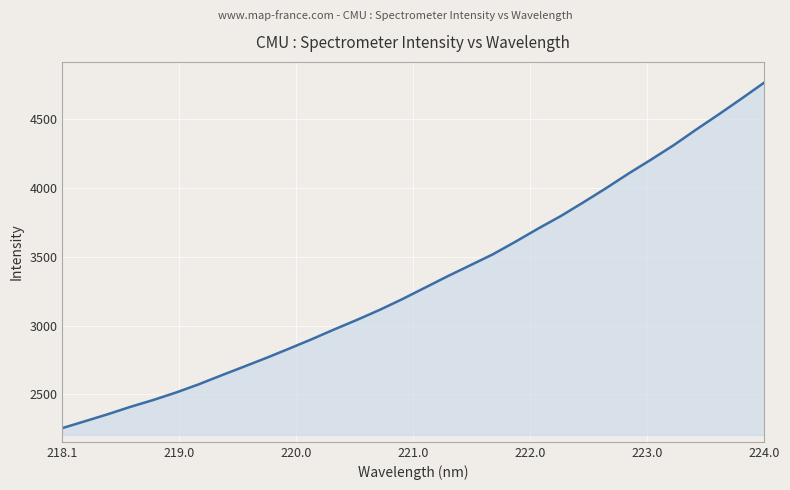

What is the maximum value shown in the chart?

4767.3